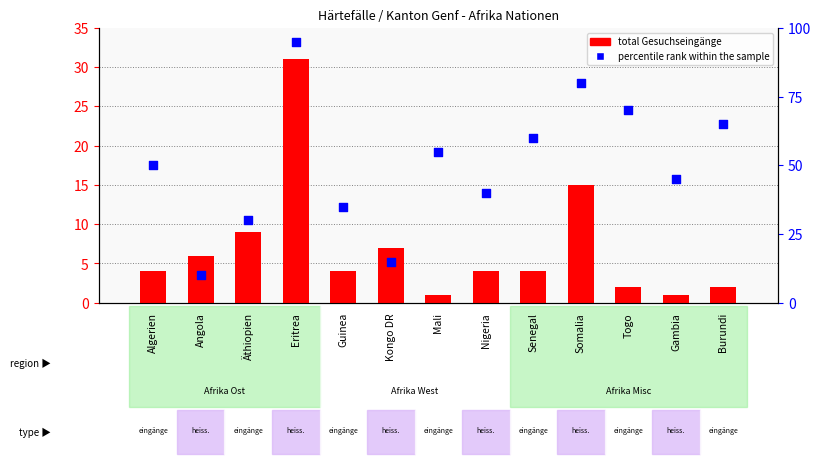

Which series reaches the maximum Y coordinate?

percentile rank within the sample